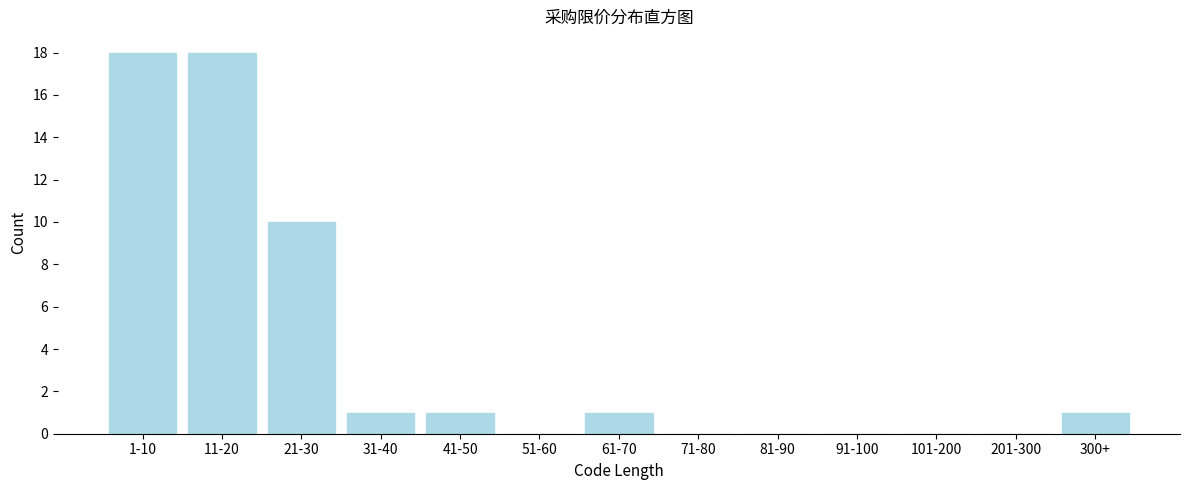

Reading right to left, extract all data points from this chart.

300+=1	201-300=0	101-200=0	91-100=0	81-90=0	71-80=0	61-70=1	51-60=0	41-50=1	31-40=1	21-30=10	11-20=18	1-10=18